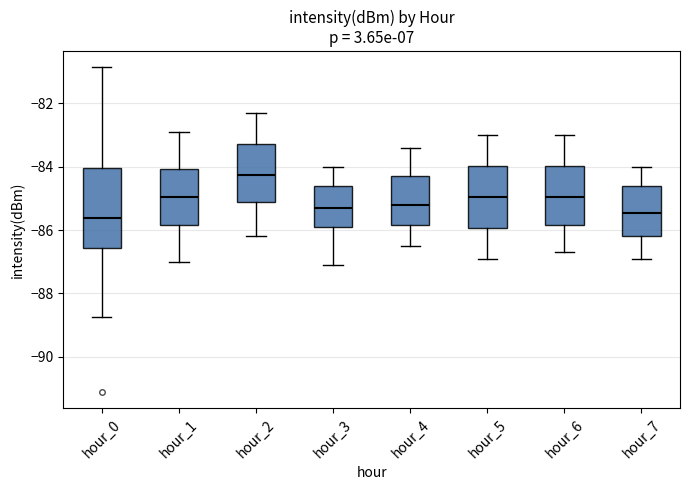

Where does the median line of the box for hour_7 sit on the y-axis? The values are not printed on the chart, so give them approximately, as read against the axis.

-85.4